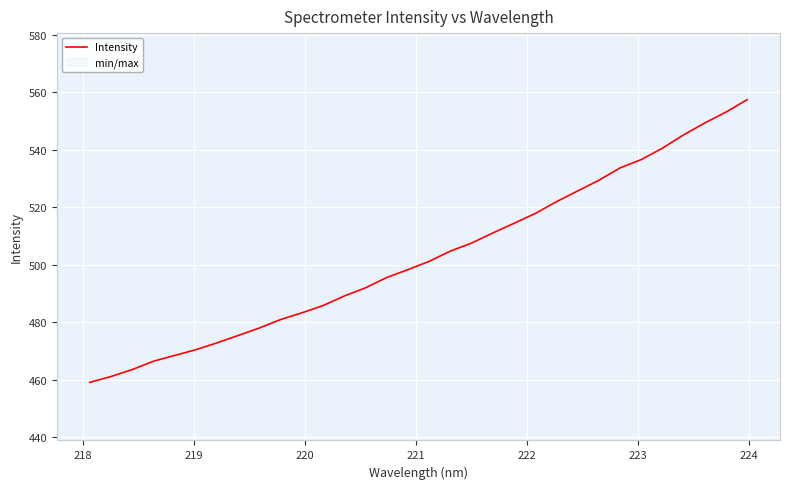

What is the difference between the second highest and second lowest values?

92.1